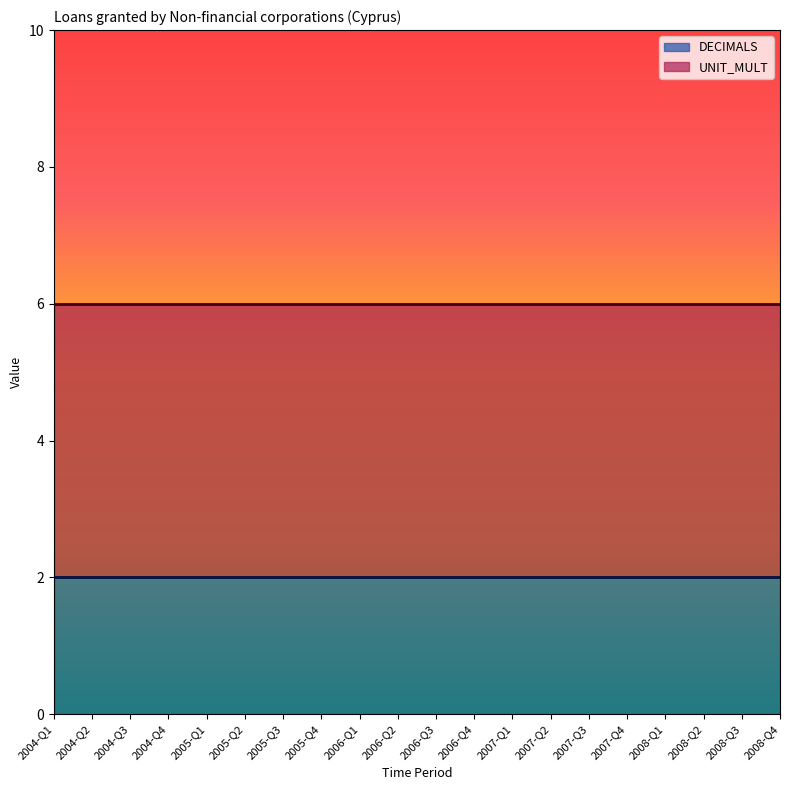

What is the approximate value of UNIT_MULT at 2008-Q4?

6